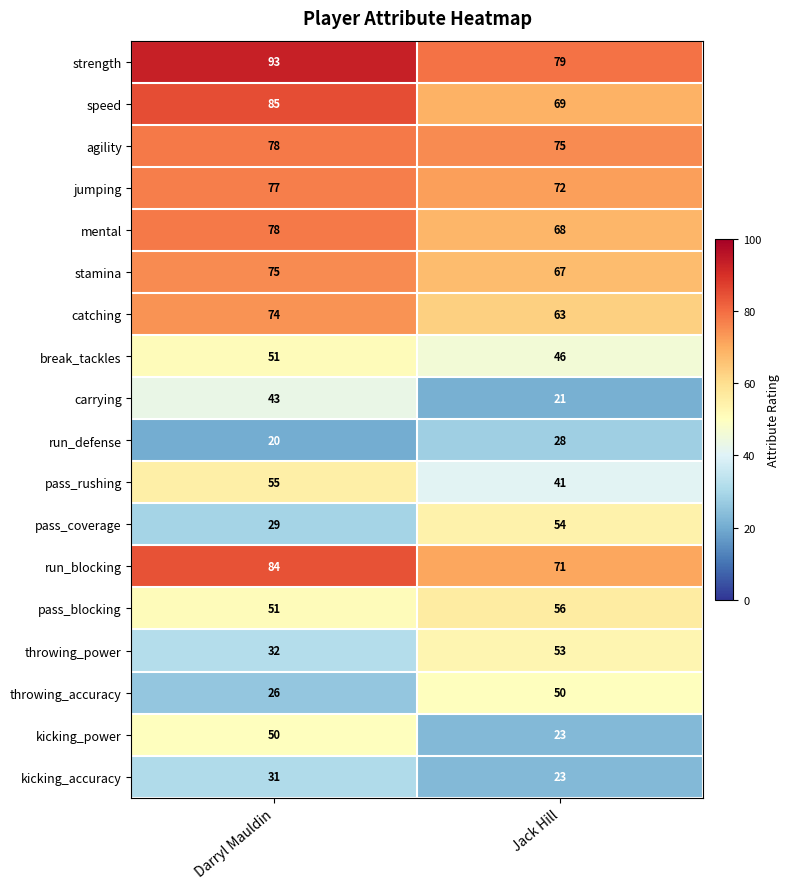

How many data points does each series have?

2